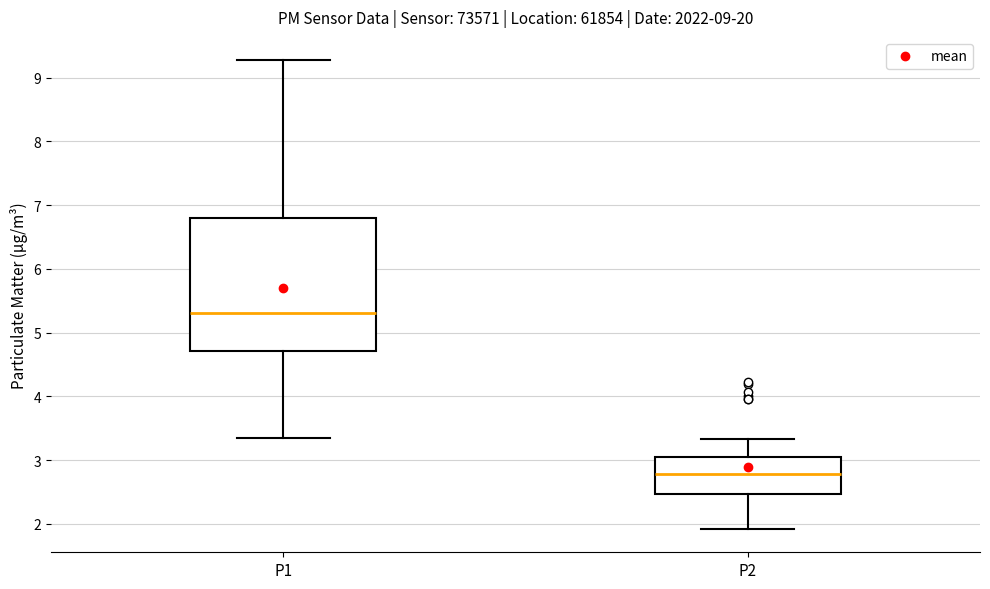

Comparing the boxes themselves (not the whiskers), which one is the tallest?

P1